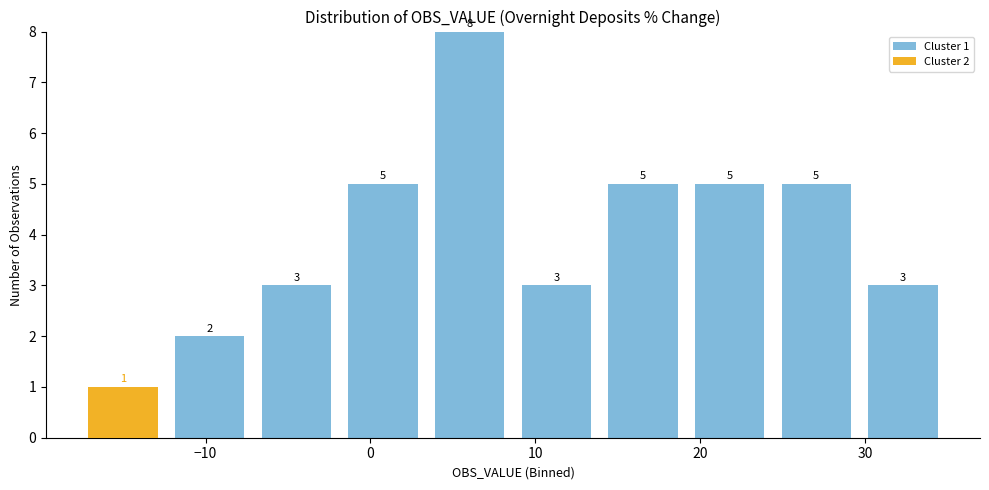

Which range on the x-axis has the tallest stacked bar (by total height)?

3 to 9